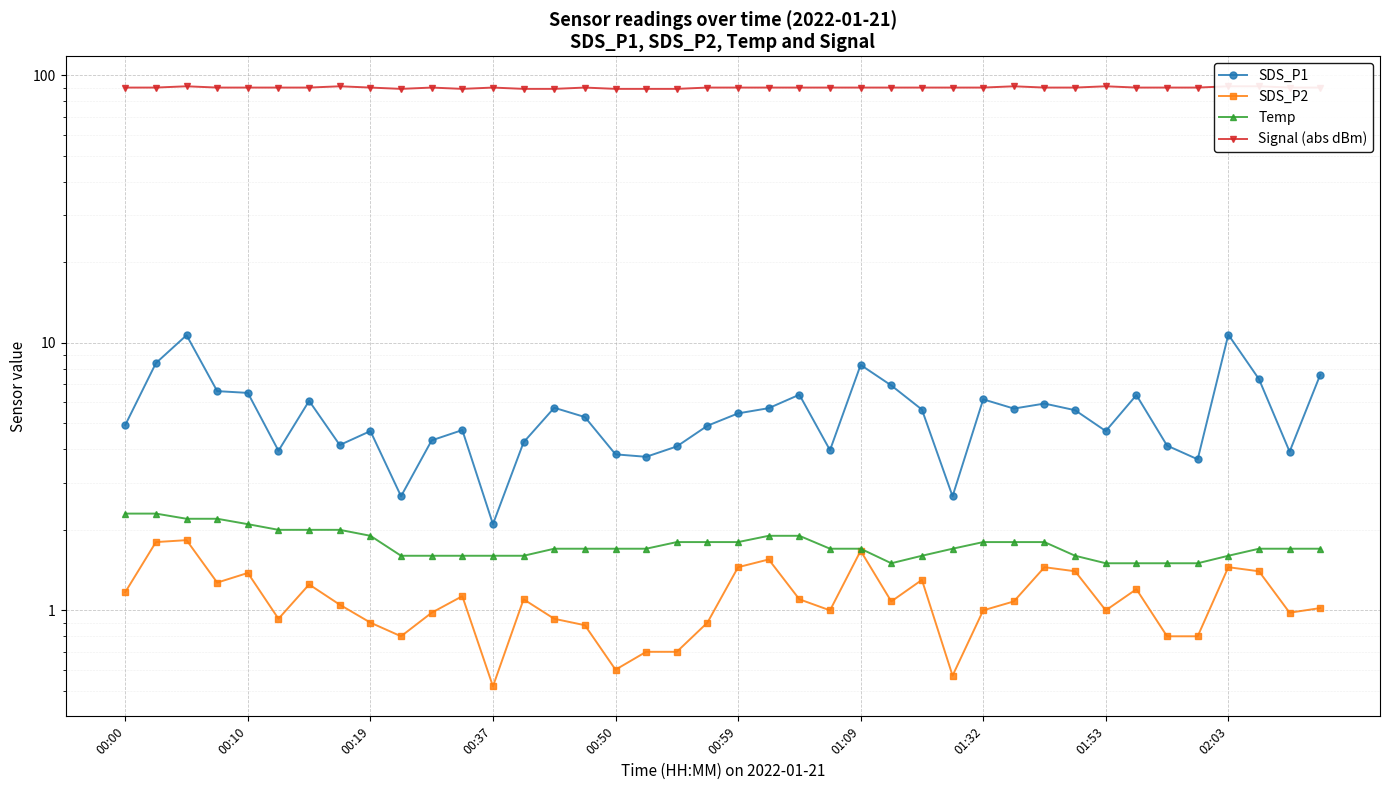

True or false: SDS_P2 has more than 1 interior local peaks.

True